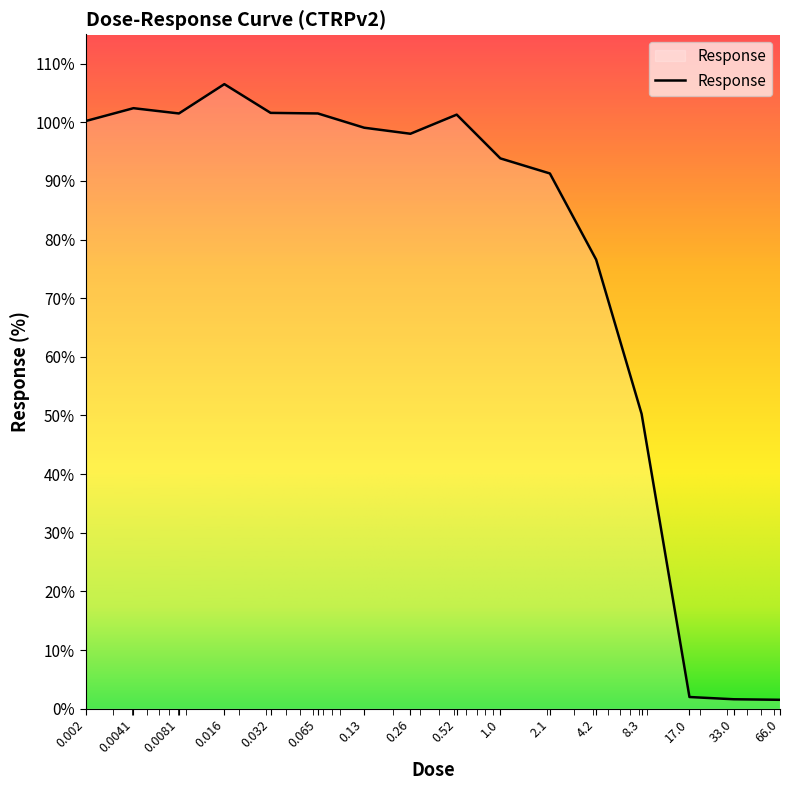

What is the difference between the maximum and minimum values?

105.0